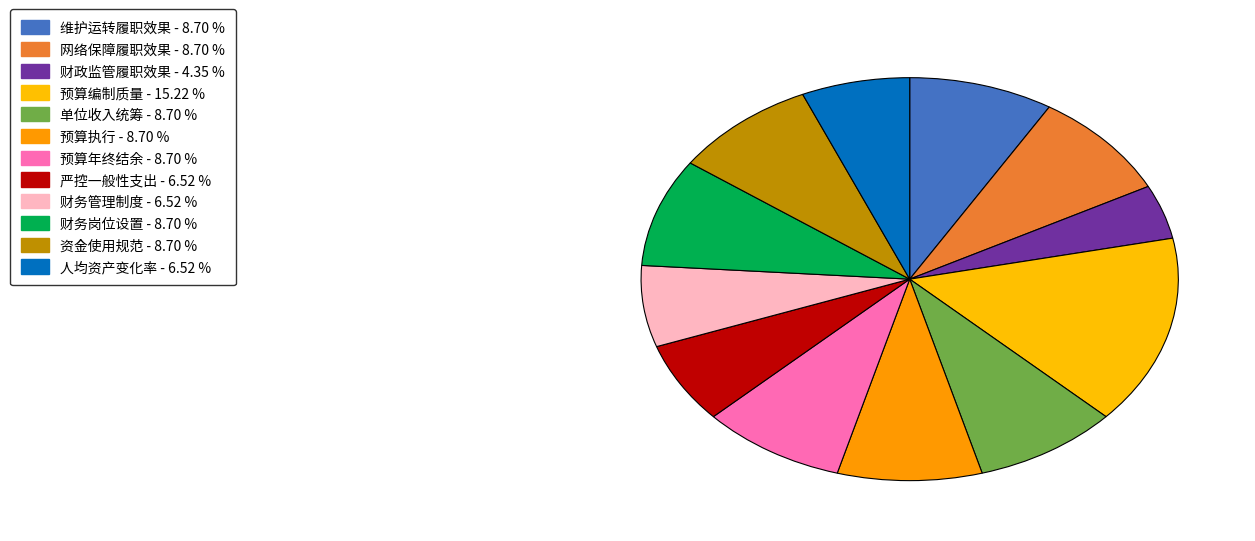

How many slices are in this pie chart?

12